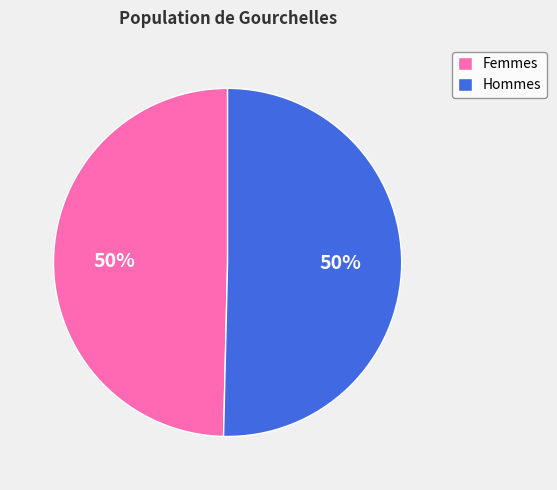

To the nearest percent, what is the combined percentage of Hommes and Femmes?

100%